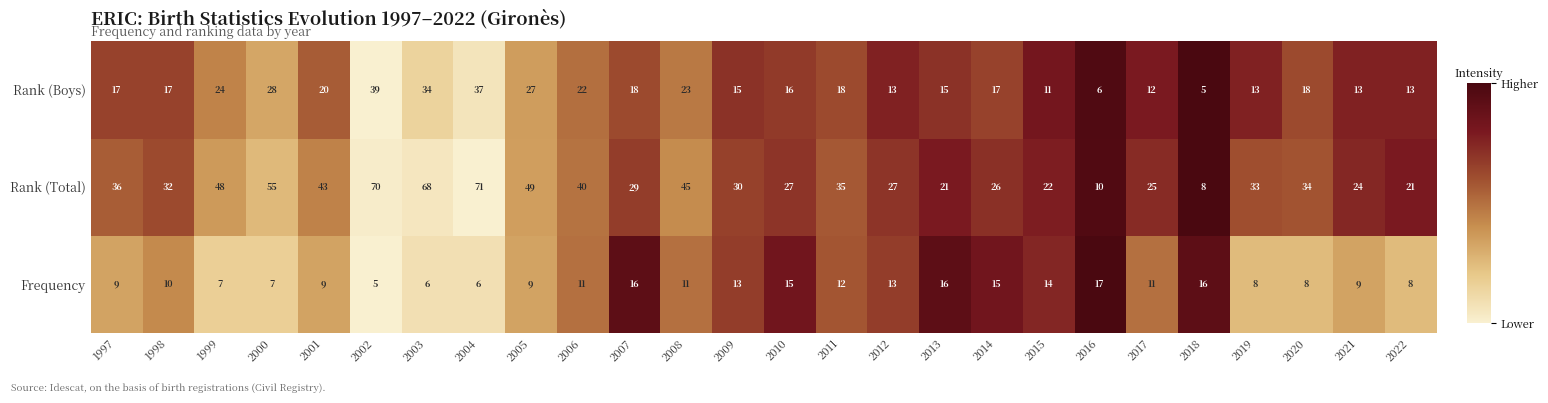

At 2017, list the series in order from largest to smallest.

Rank (Total), Rank (Boys), Frequency